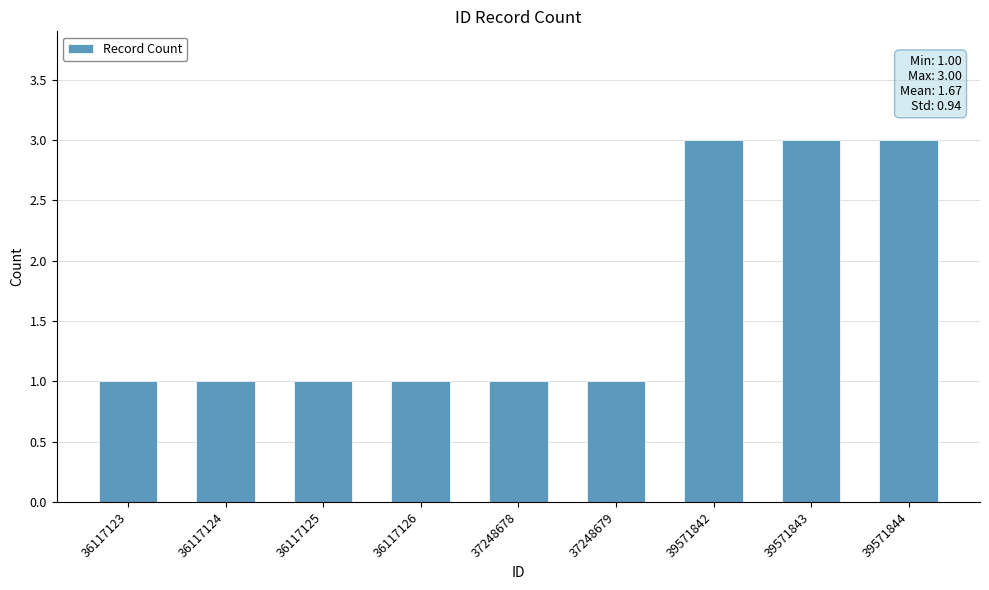

Does the chart contain stacked bars?

No